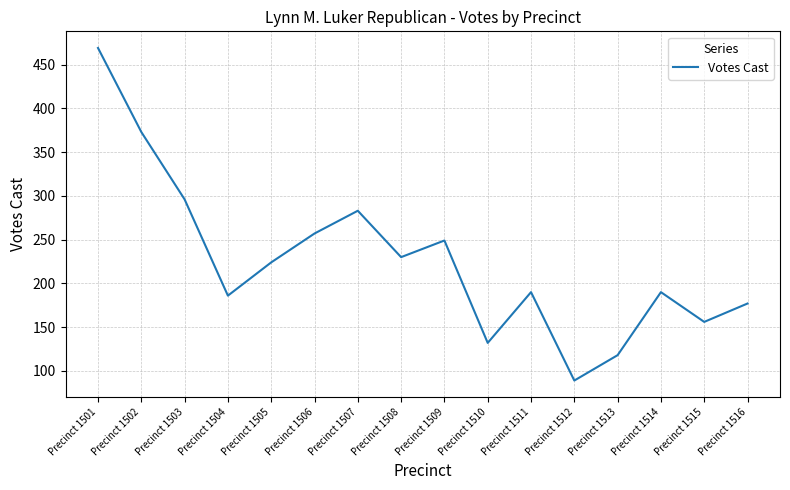

What is the change in value from Precinct 1505 to Precinct 1508?

+6